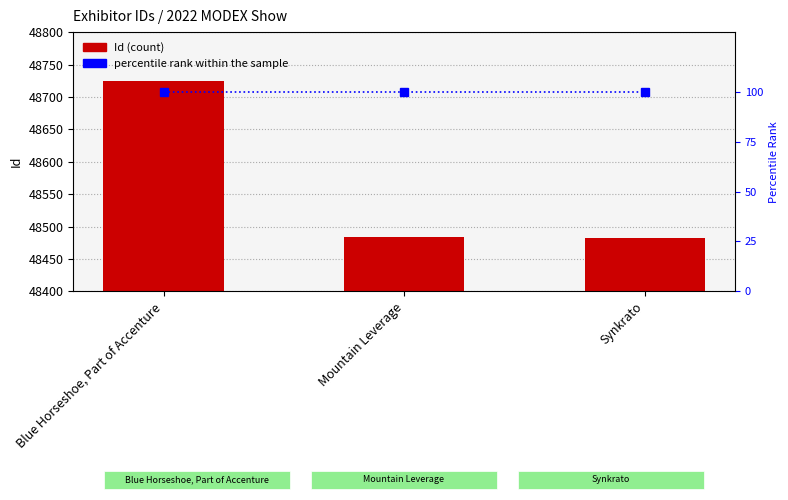

What is the total value across all series at Blue Horseshoe, Part of Accenture?

48824